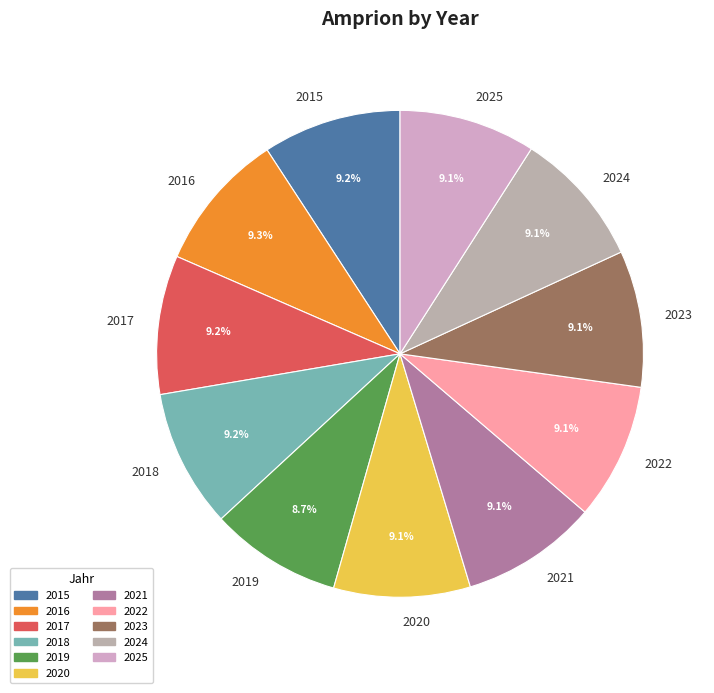

What portion of the pie excludes 2018?

90.8%